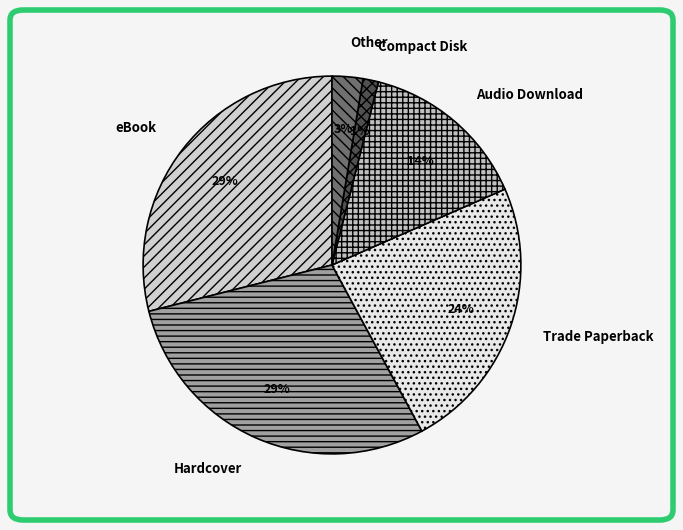

Count the number of slices in the pie.

6